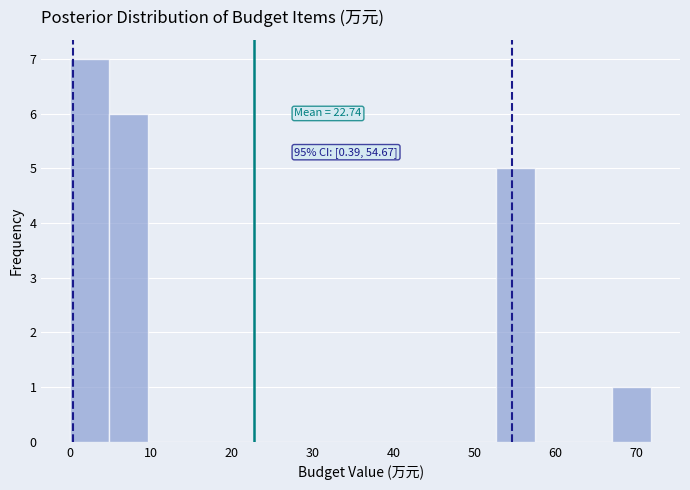

Which range on the x-axis has the tallest bar?

0 to 5